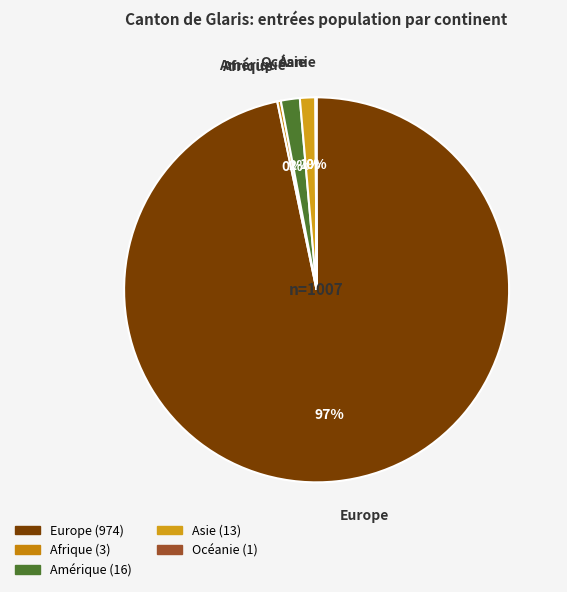

Between Afrique and Asie, which is larger?

Asie